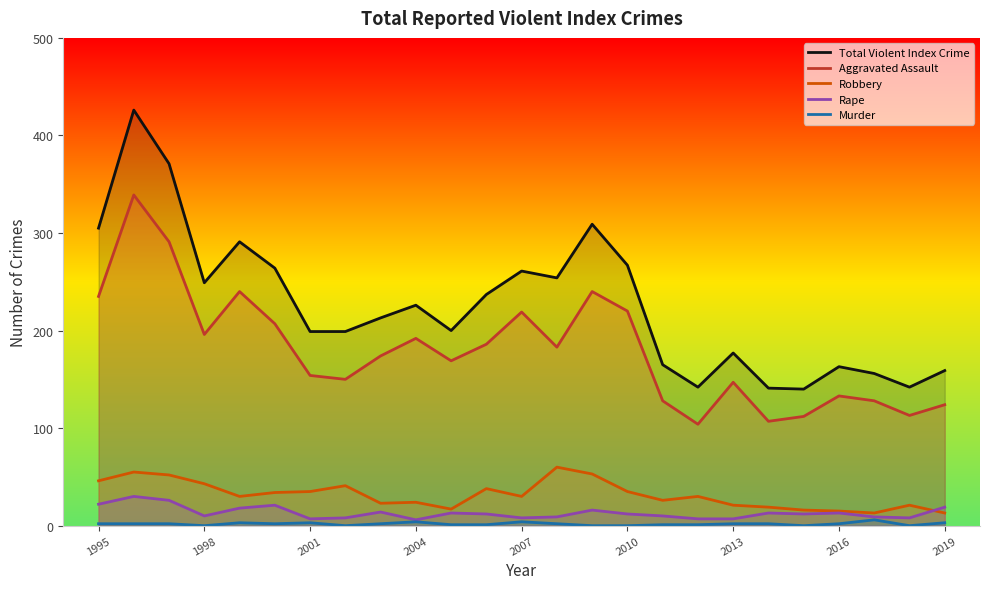

Where does the Total Violent Index Crime series first go above 213?

1995